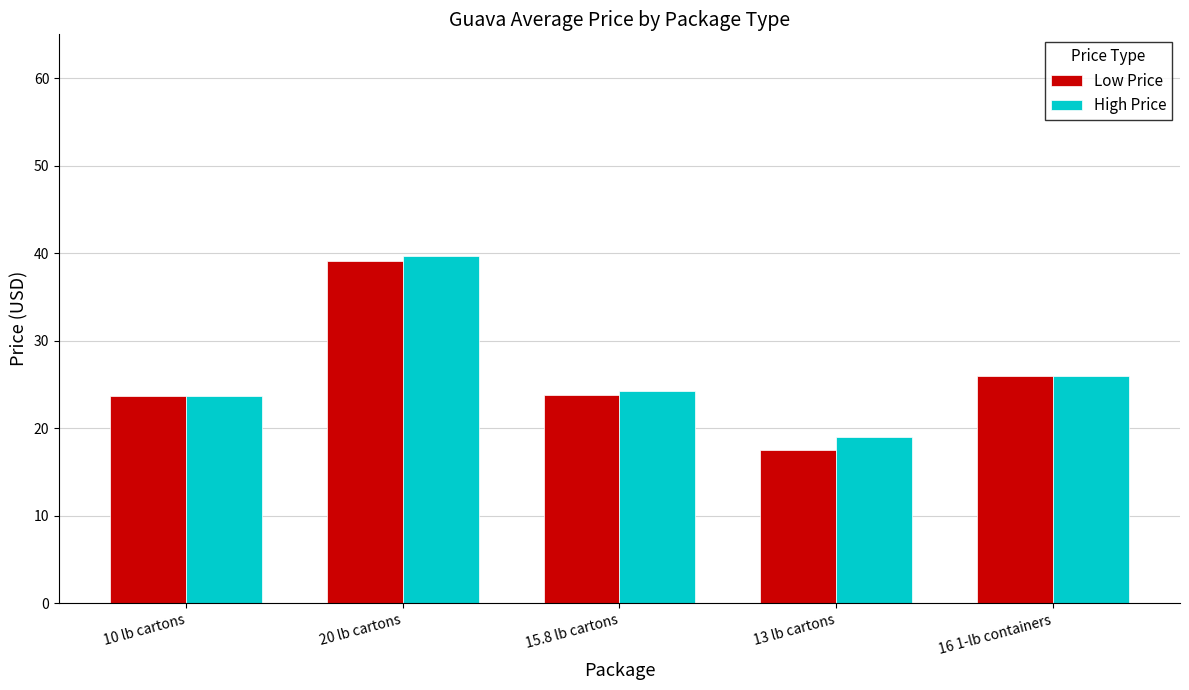

At which label does High Price reach its peak?

20 lb cartons